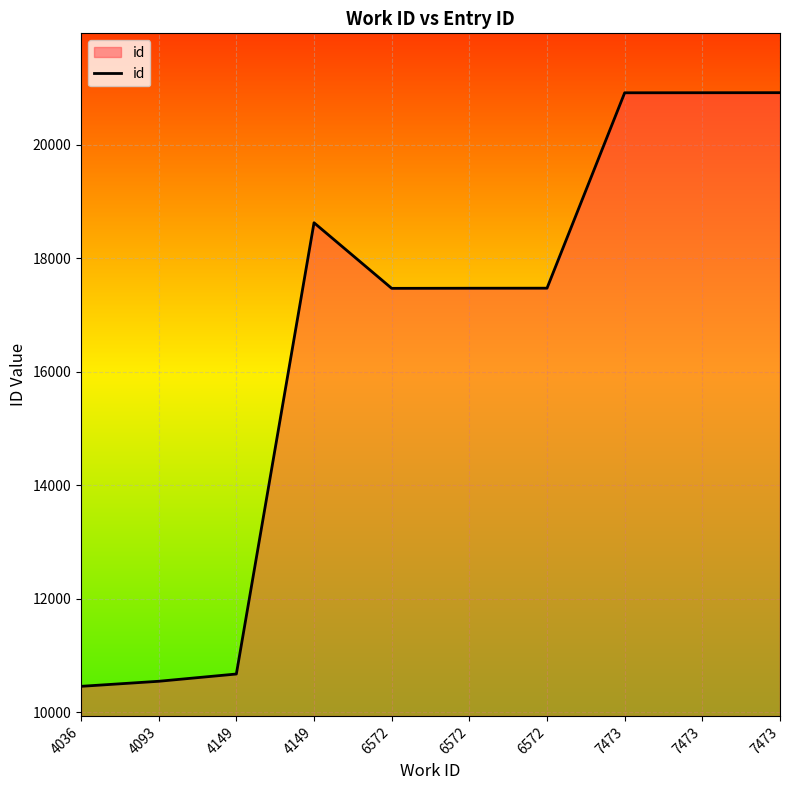

Does the chart display data point markers on the line(s)?

No